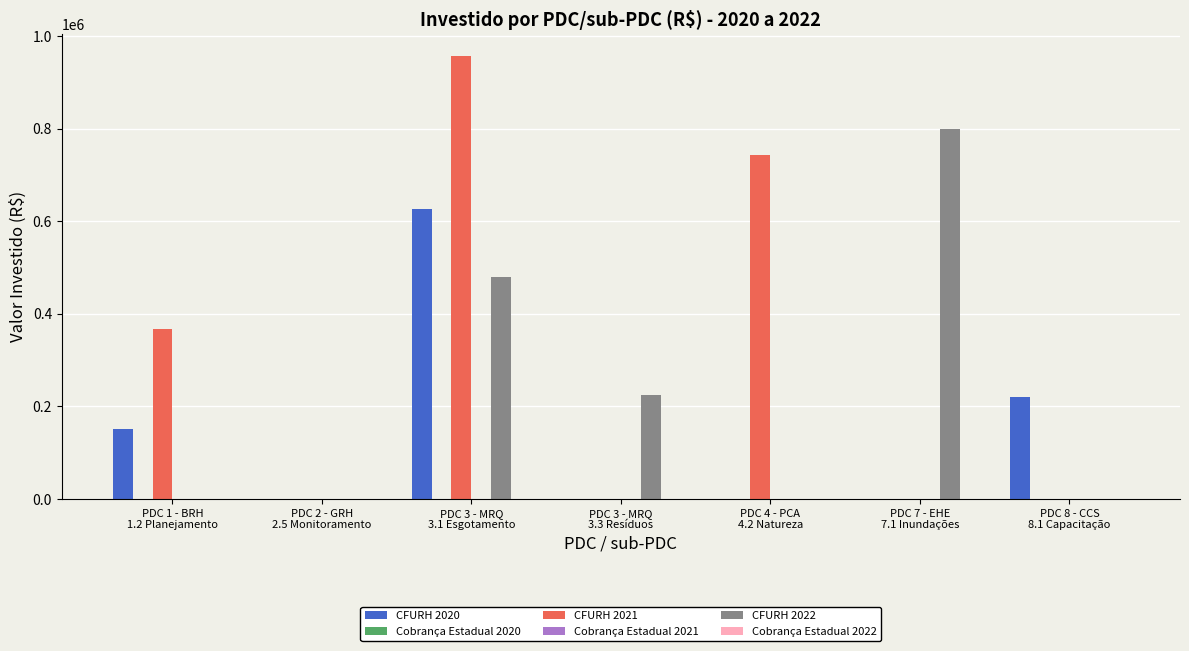

What is the spread (max minus min) of values at PDC 8 - CCS
8.1 Capacitação?

219400.0